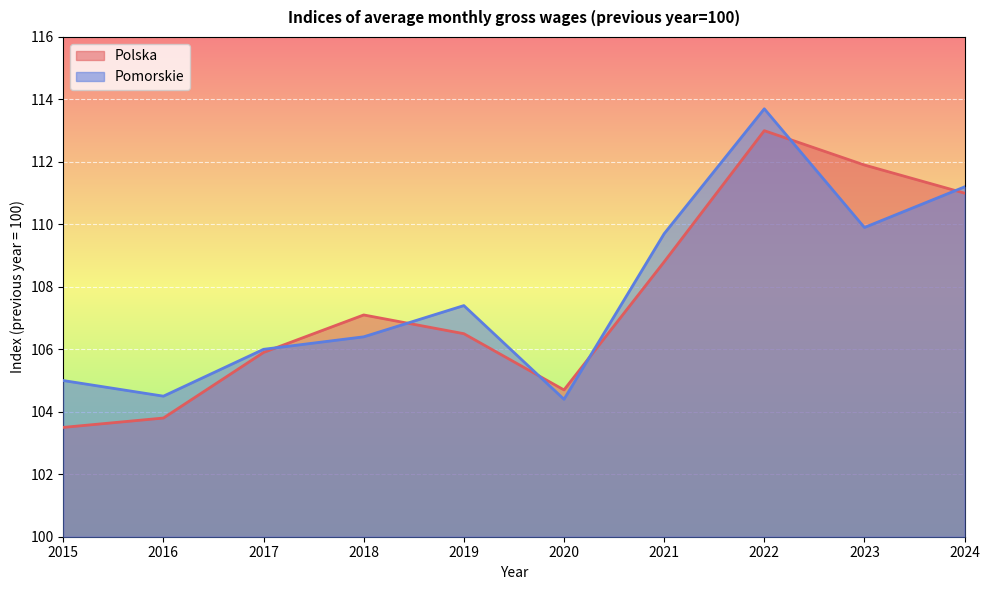

What is the approximate value of Pomorskie at 2017?

106.0